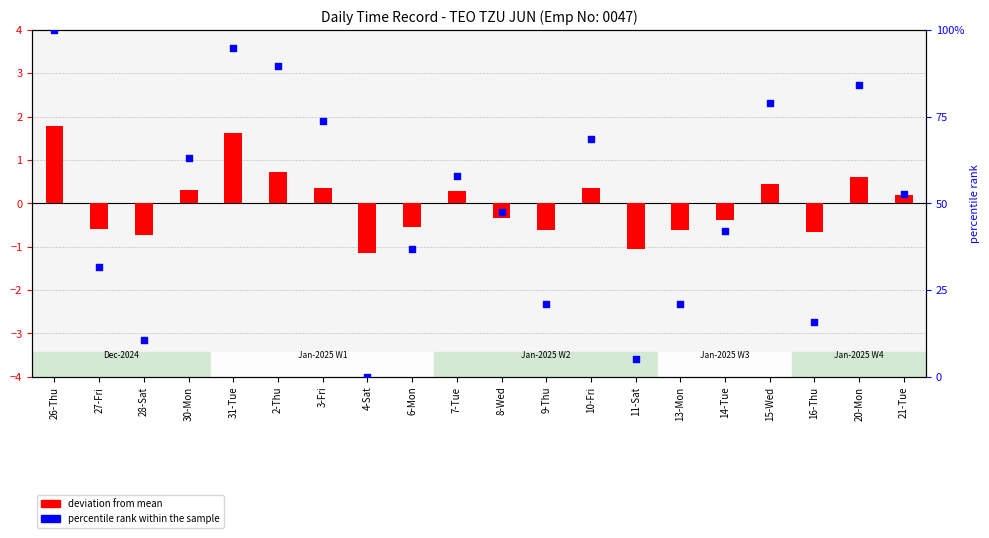

Which series has the widest spread of Y values?

percentile rank within the sample